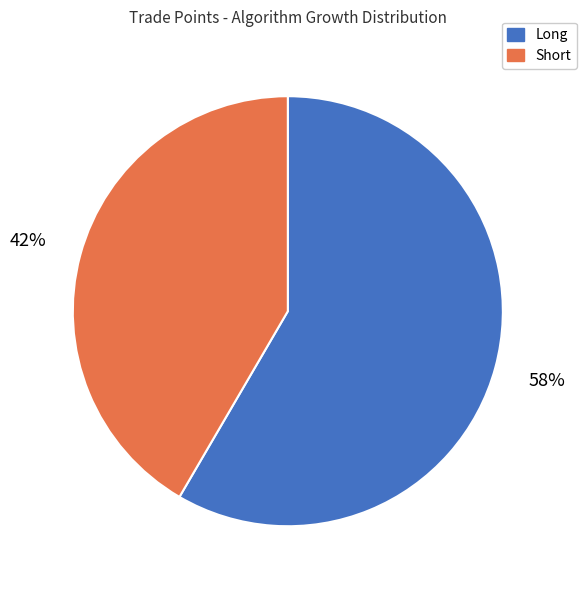

Count the number of slices in the pie.

2